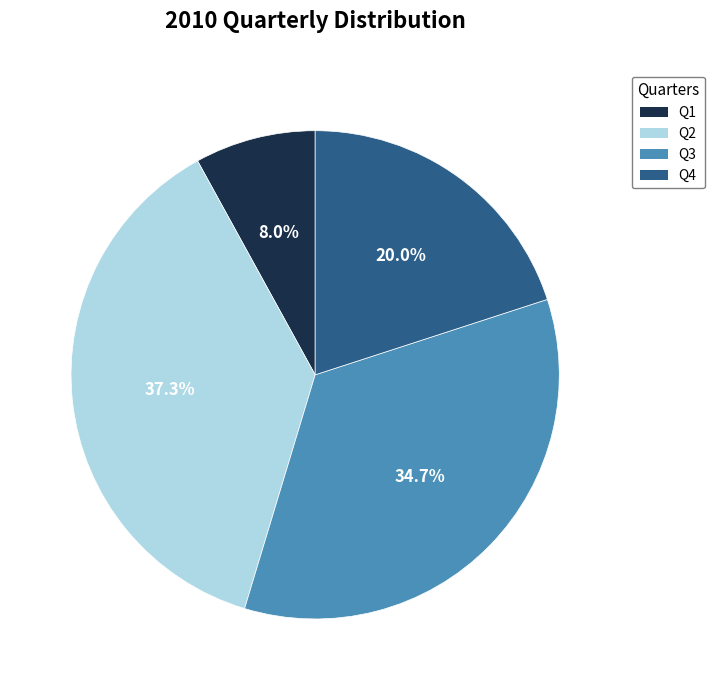

Is it true that Q4 is 12% of the pie?

False